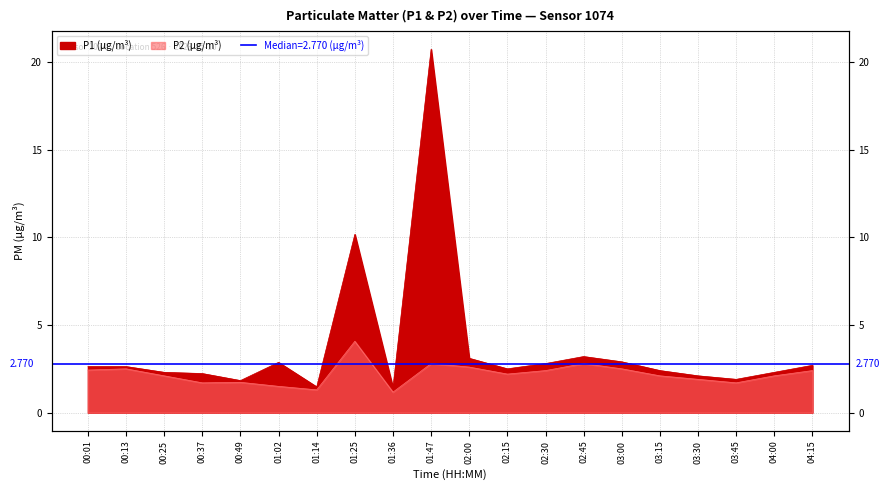

What is the difference between the maximum and minimum values in the P1 series?

19.3